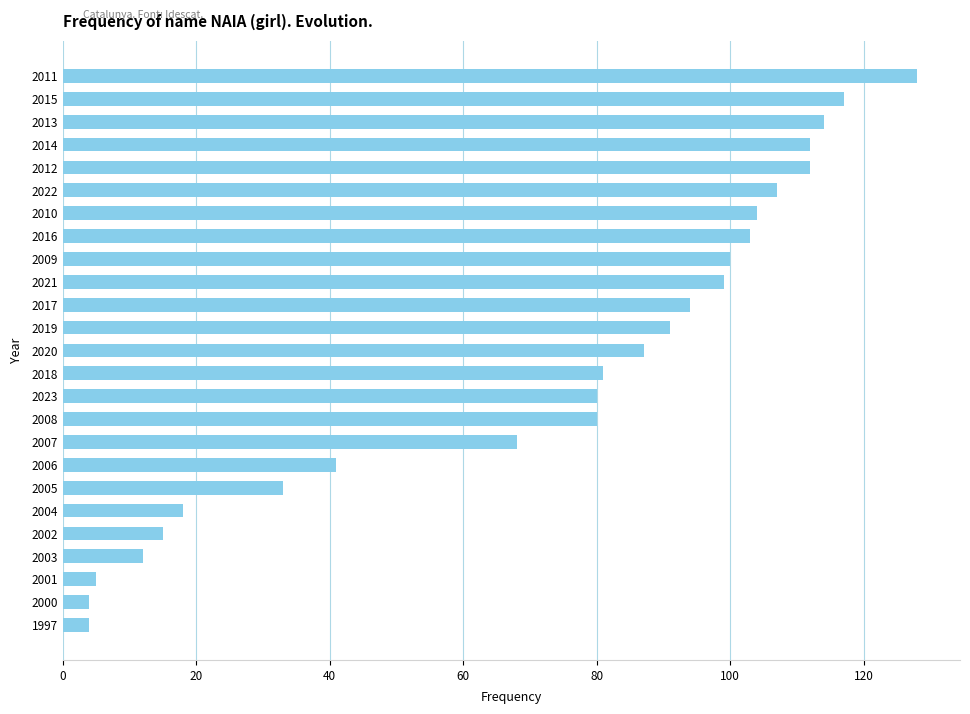

What is the difference between the values at 2010 and 2017?

10